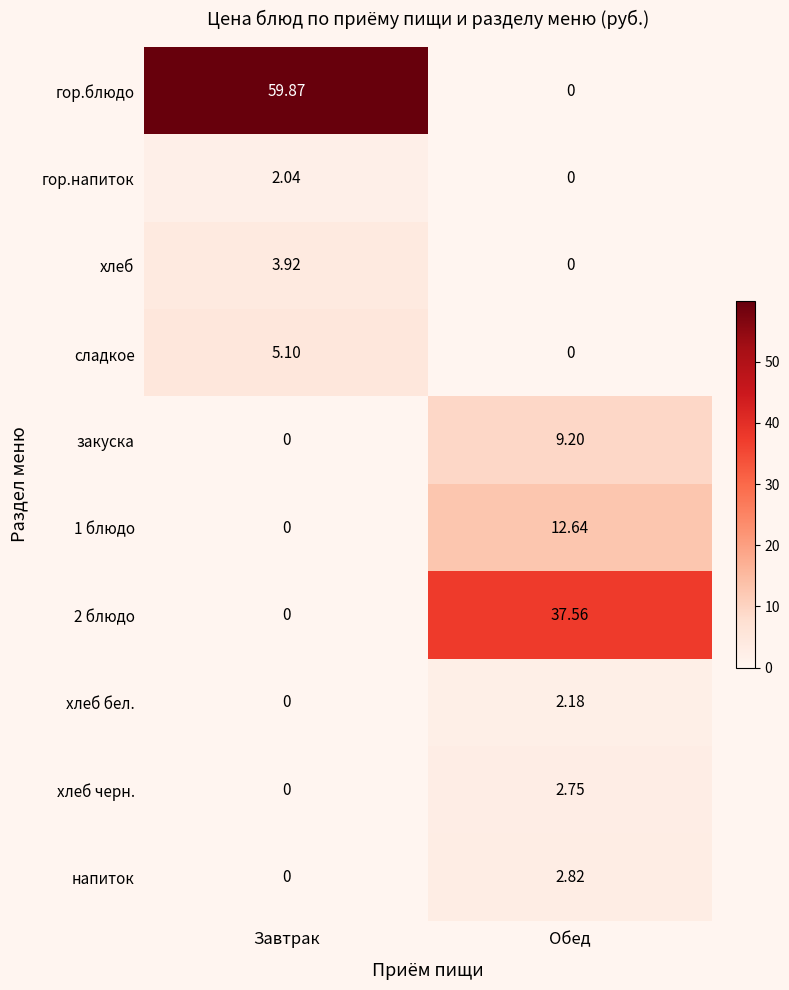

Which series changed the most between Завтрак and Обед?

гор.блюдо